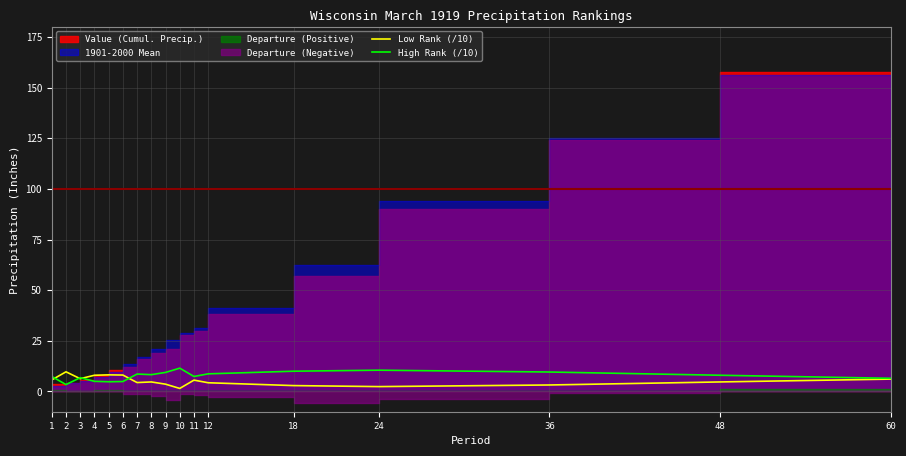

The Low Rank (/10) series shows 4.7 at 48. True or false?

True